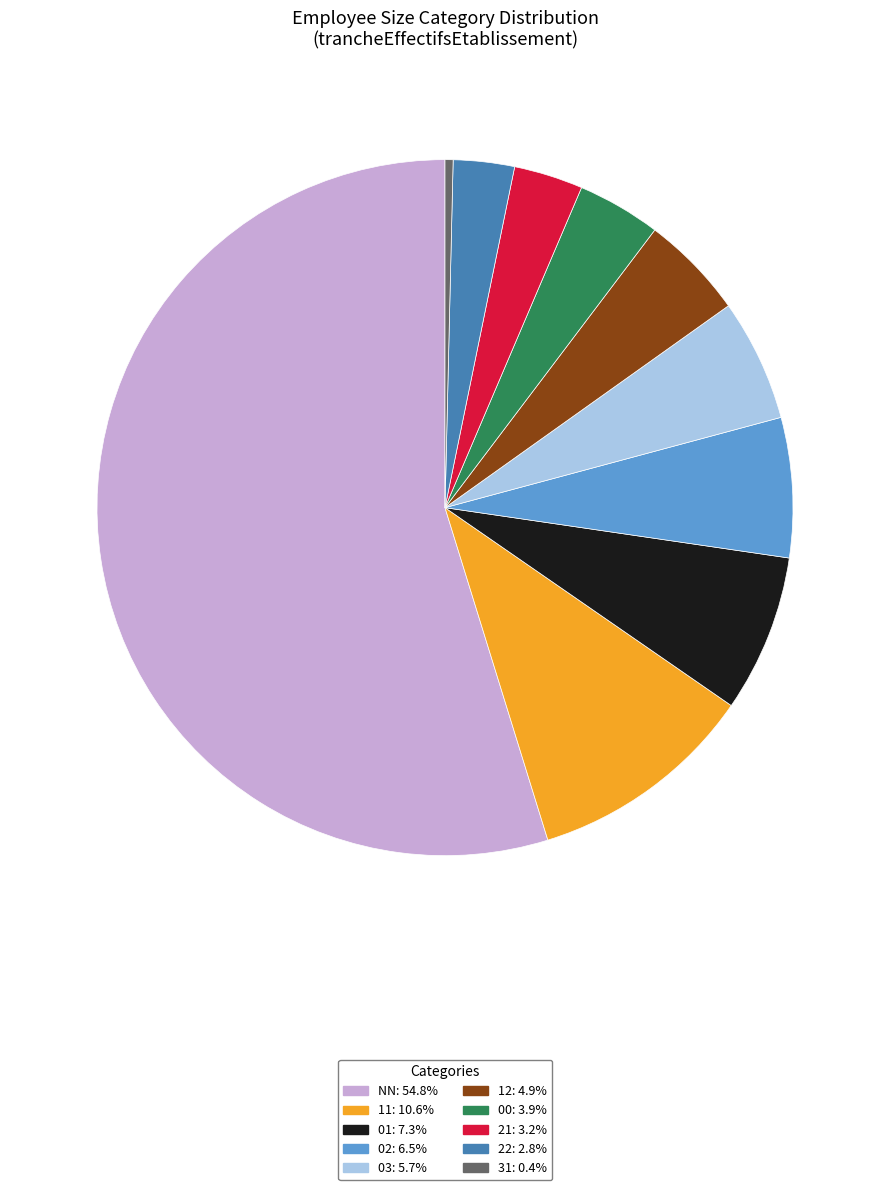

Which category has the smallest portion of the pie?

31